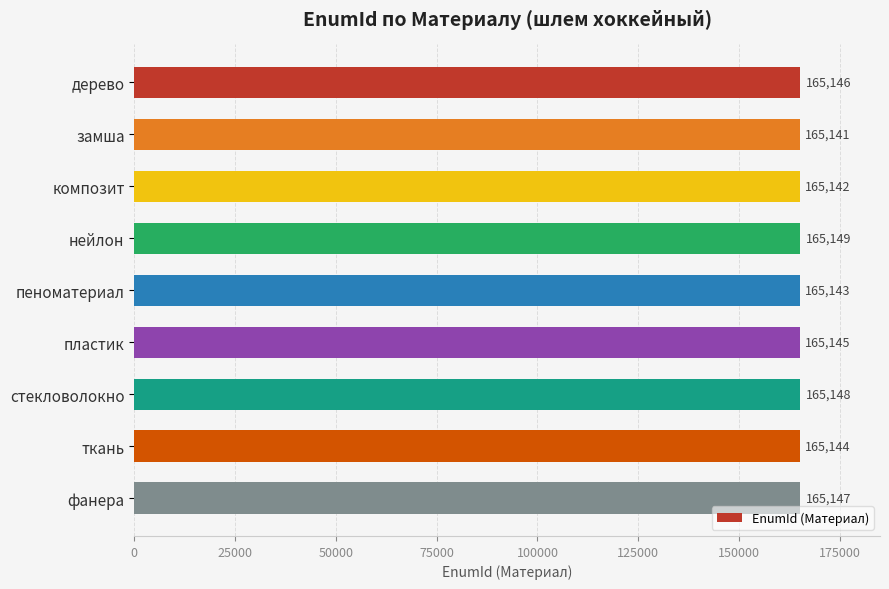

Reading bottom to top, extract all data points from this chart.

фанера=165147	ткань=165144	стекловолокно=165148	пластик=165145	пеноматериал=165143	нейлон=165149	композит=165142	замша=165141	дерево=165146